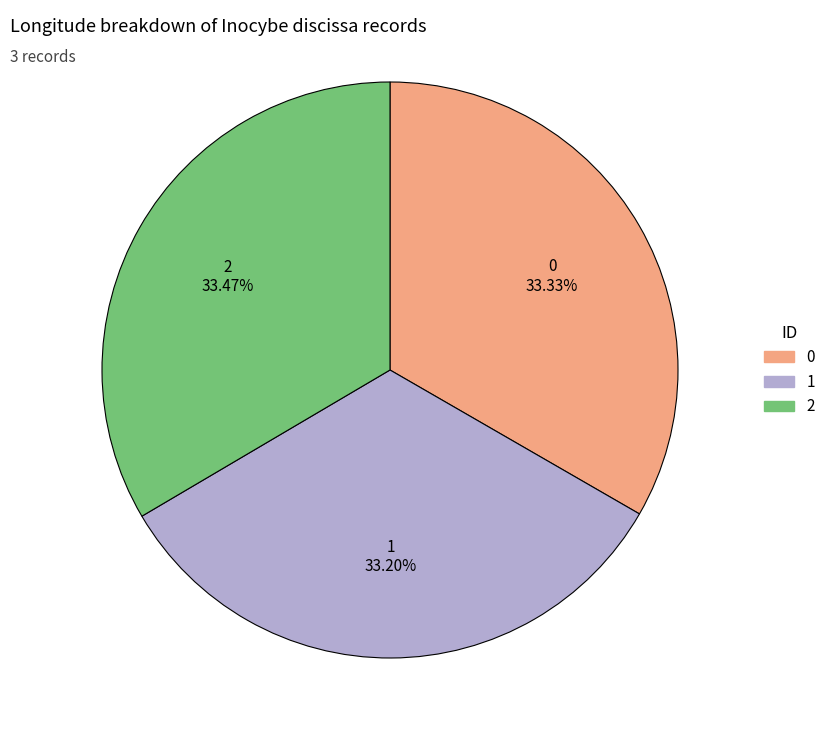

To the nearest percent, what is the combined percentage of 0 and 2?

67%